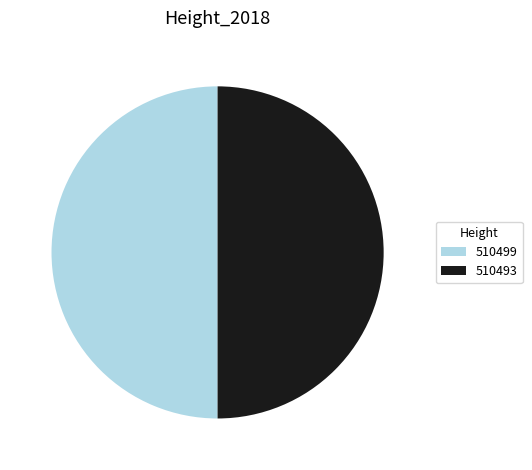

True or false: 510493 accounts for 50% of the total.

True